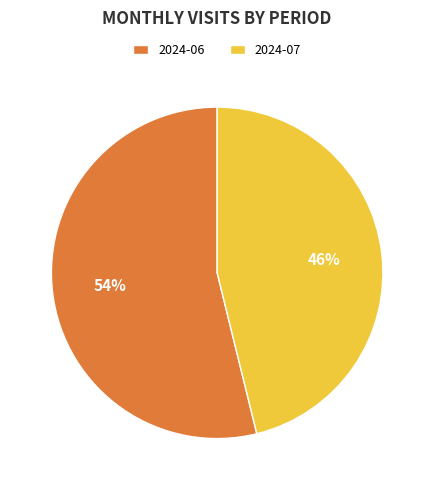

What is the largest slice in the pie chart?

2024-06